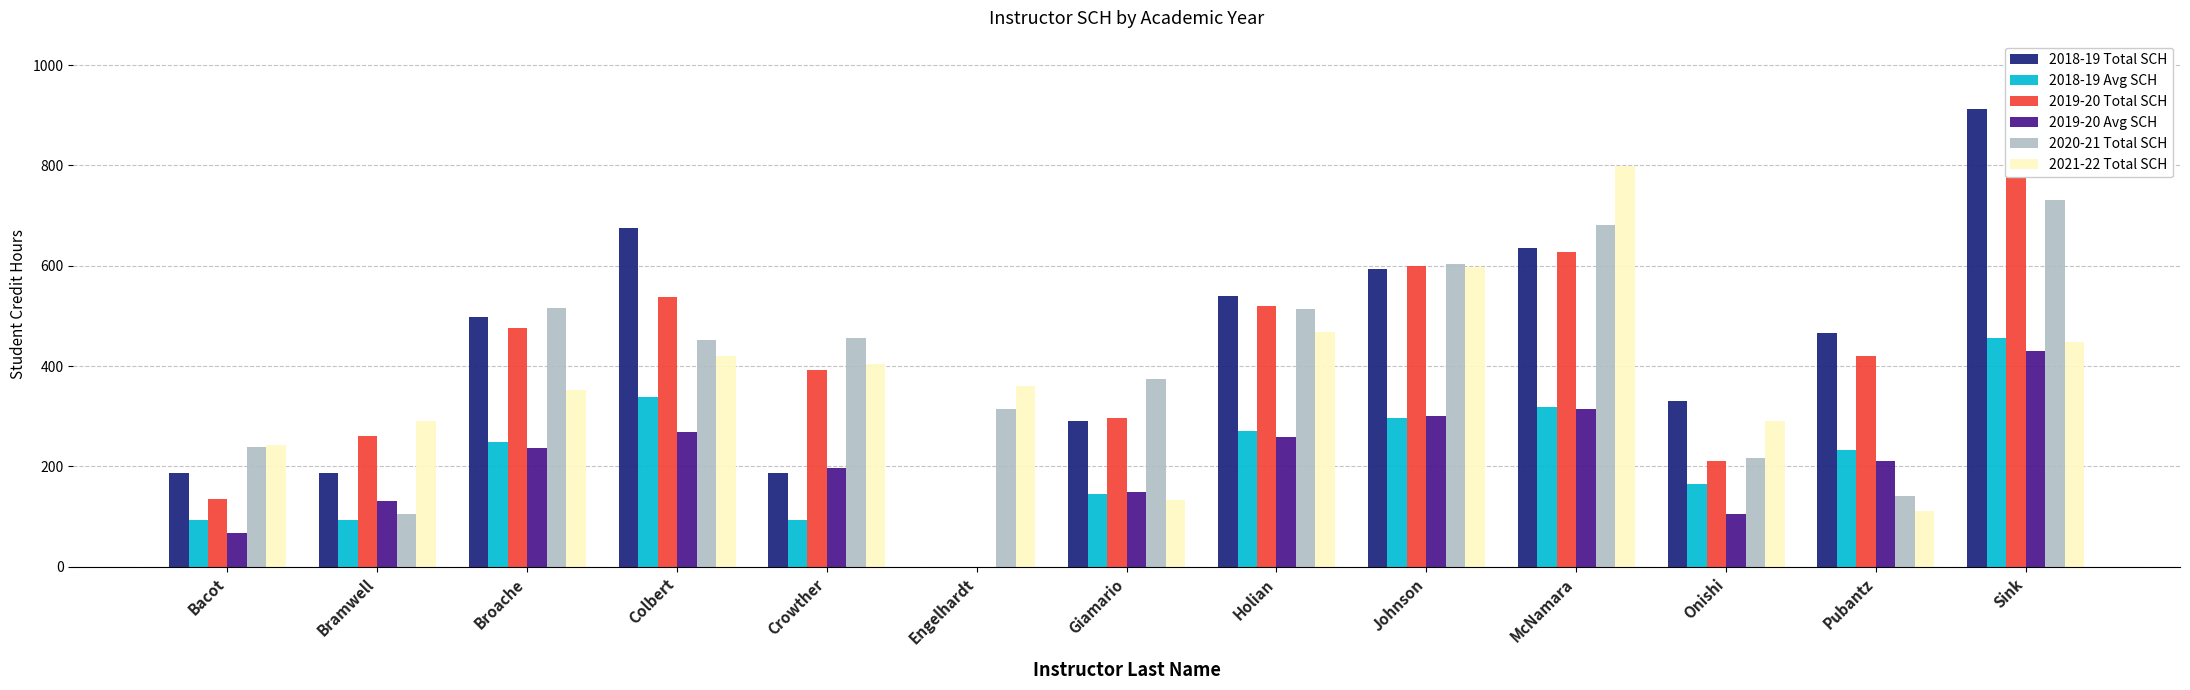

Between Bacot and Colbert, which series saw the biggest shift?

2018-19 Total SCH